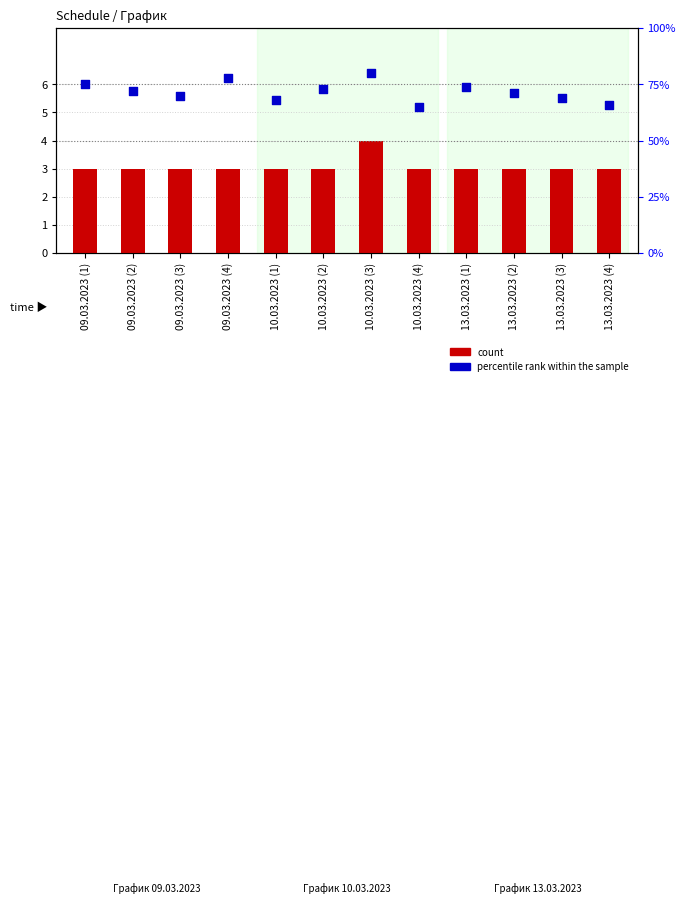

Which series contains the lowest Y value?

count